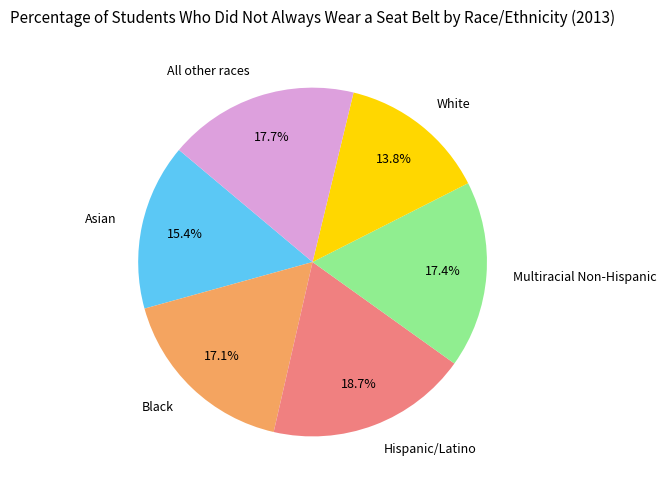

To the nearest percent, what is the difference between the largest and smallest slice percentages?

5%